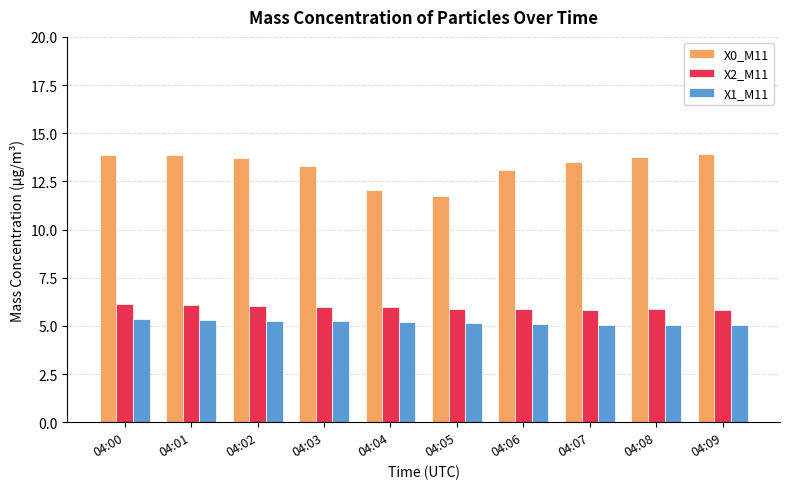

What is the difference between the X0_M11 values at 04:01 and 04:05?

2.2